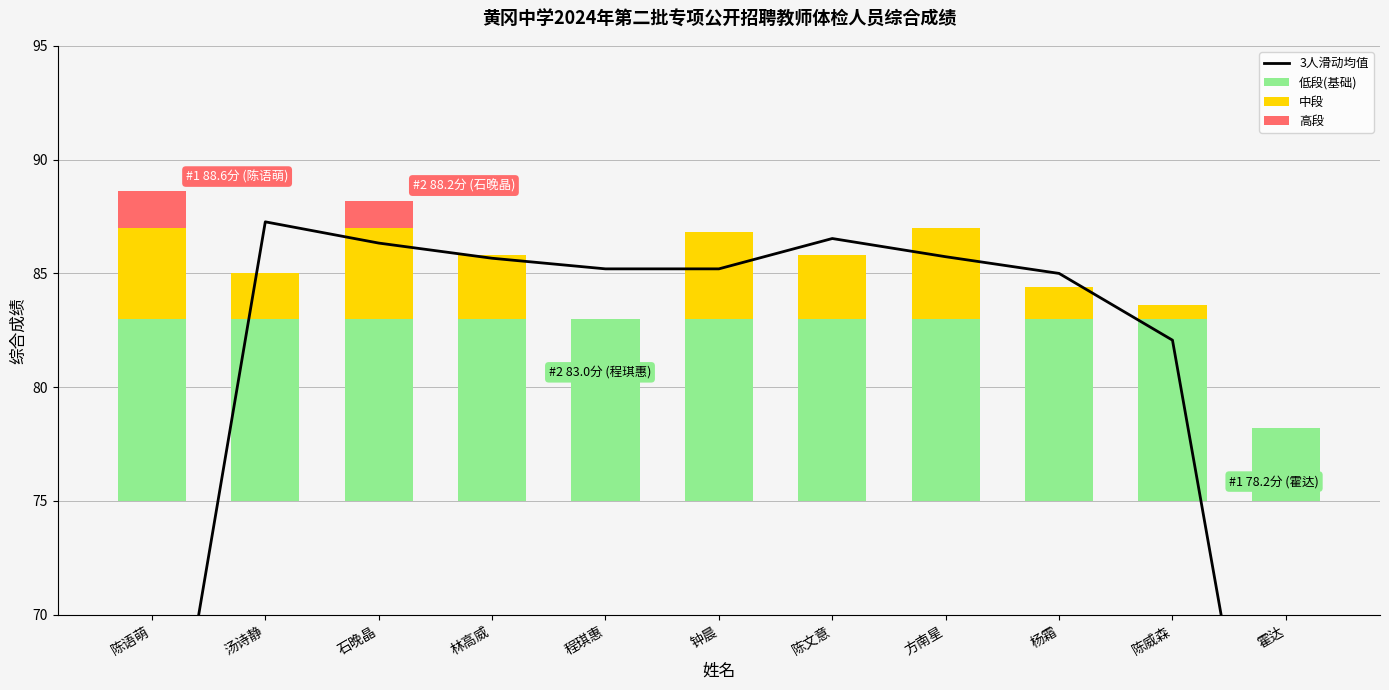

What is the label of the 1st bar from the left?

陈语萌